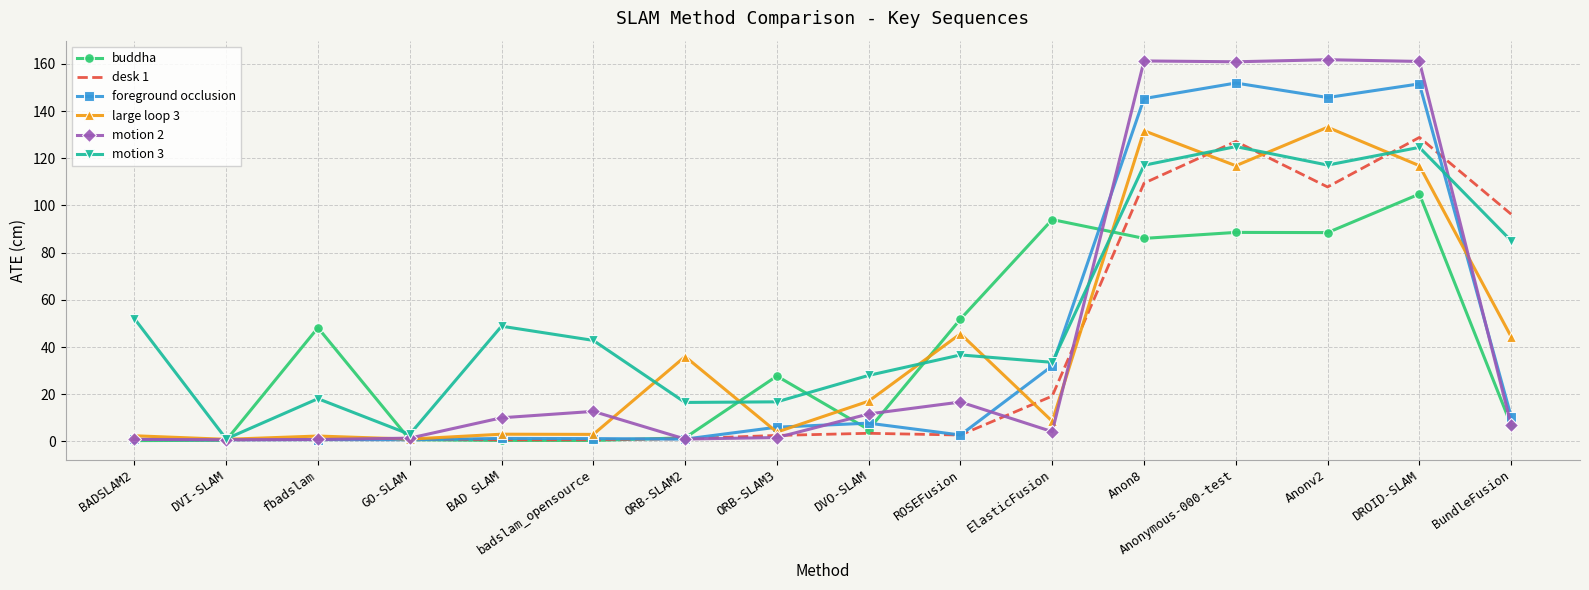

What is the maximum value shown in the chart?

161.8